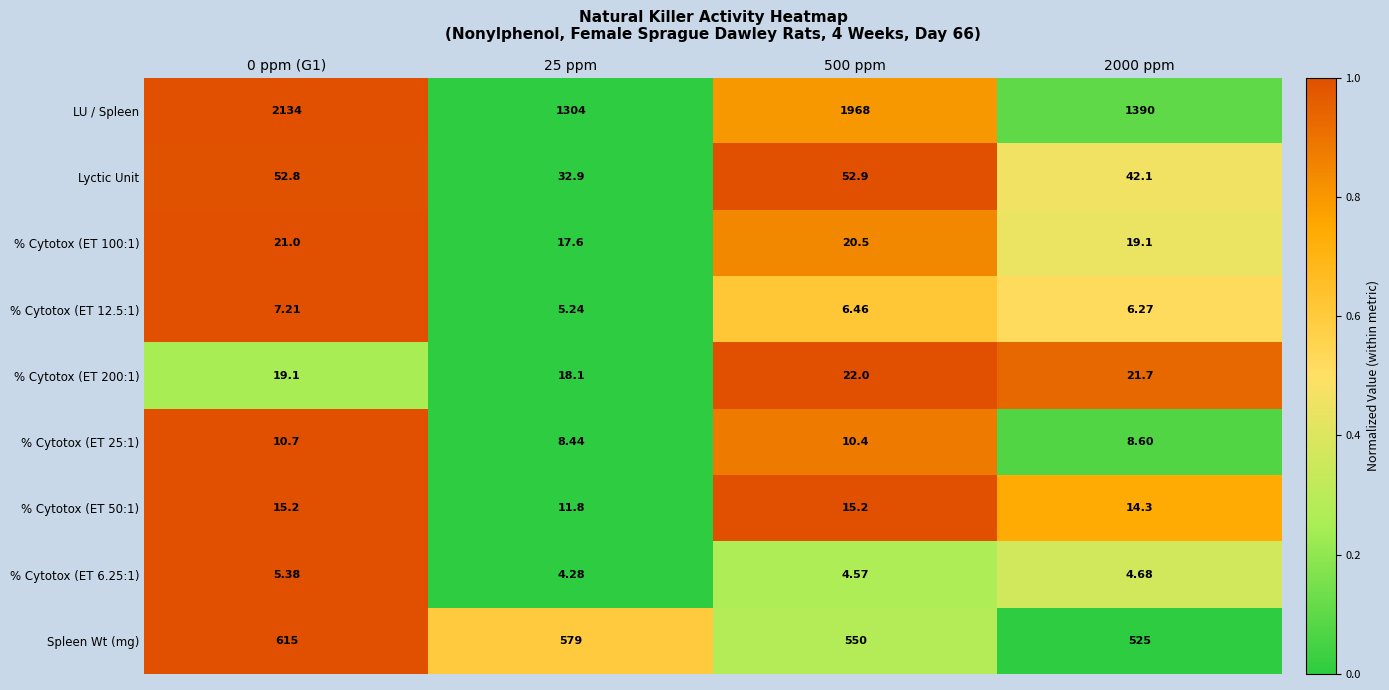

Which series has the widest spread of values?

LU / Spleen